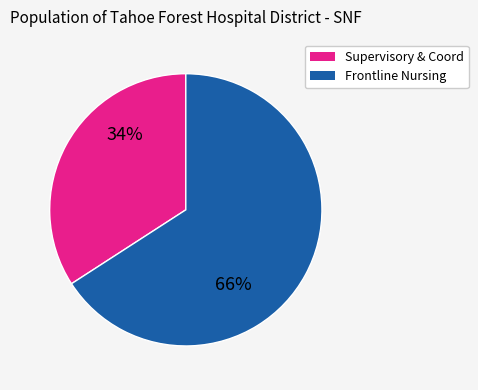

To the nearest percent, what is the difference between the largest and smallest slice percentages?

32%